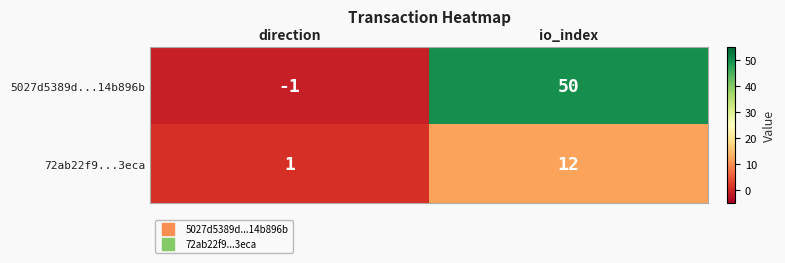

At which label does 72ab22f9...3eca reach its peak?

io_index